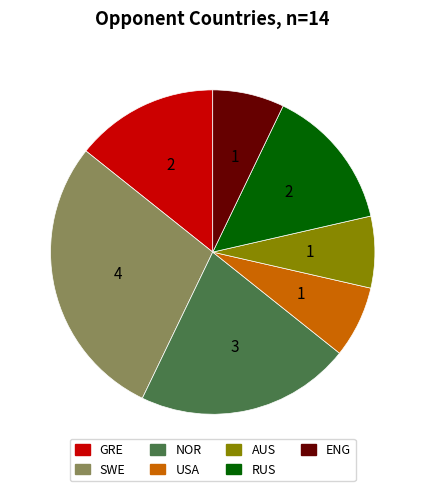

Which category has the biggest portion of the pie?

SWE